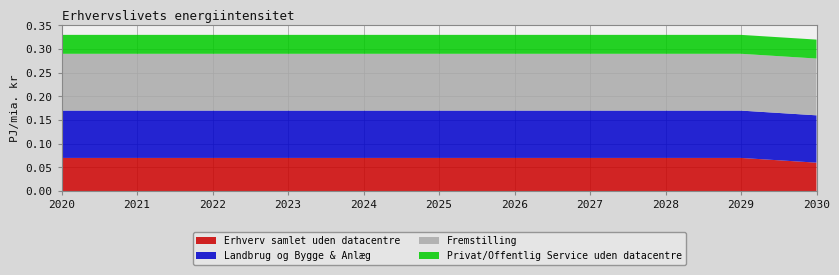

Reading right to left, list all the values displayed in this chart.

Erhverv samlet uden datacentre: 0.1	0.1	0.1	0.1	0.1	0.1	0.1	0.1	0.1	0.1	0.1
Landbrug og Bygge & Anlæg: 0.1	0.1	0.1	0.1	0.1	0.1	0.1	0.1	0.1	0.1	0.1
Fremstilling: 0.1	0.1	0.1	0.1	0.1	0.1	0.1	0.1	0.1	0.1	0.1
Privat/Offentlig Service uden datacentre: 0.0	0.0	0.0	0.0	0.0	0.0	0.0	0.0	0.0	0.0	0.0